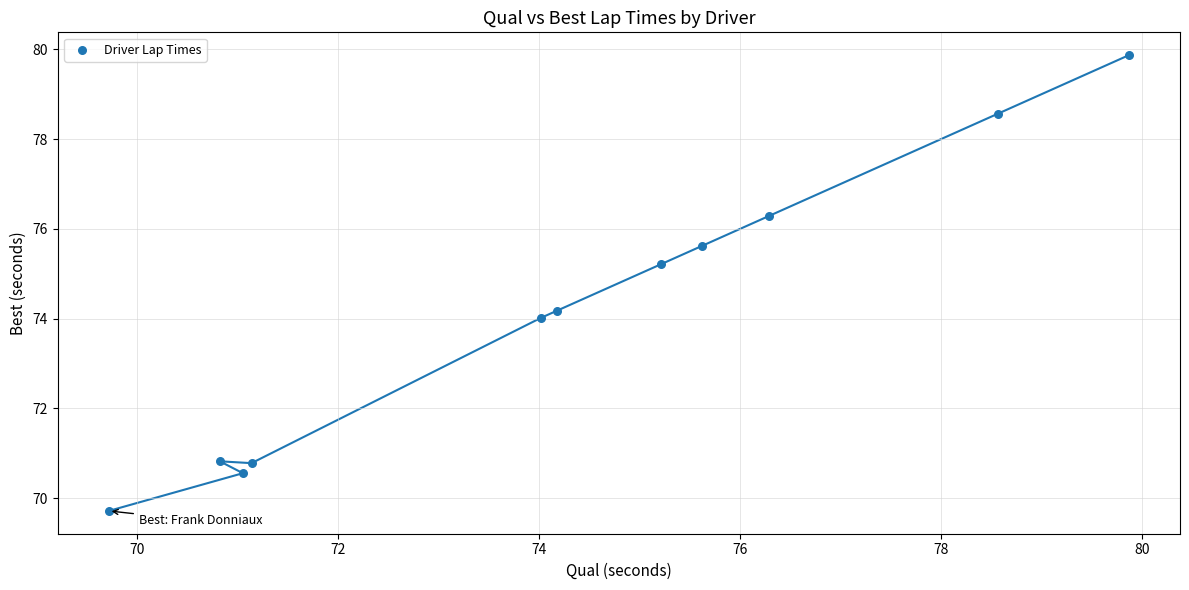

What is the average X value?

74.2